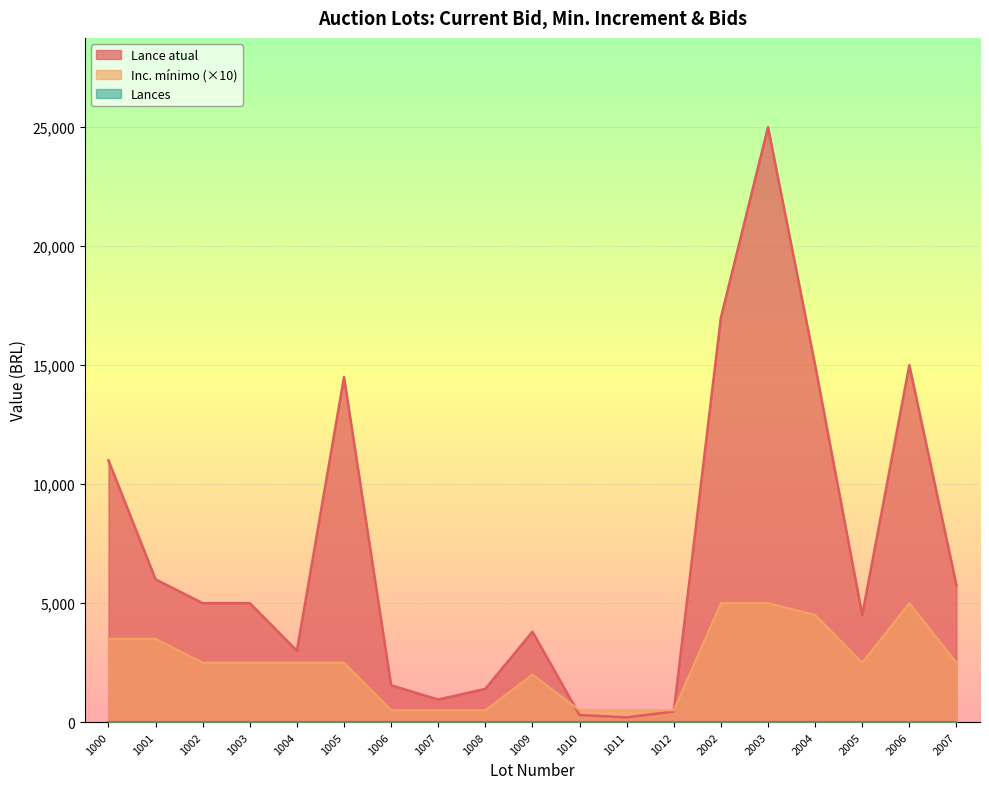

Where does the Inc. mínimo series first go above 2500?

1000